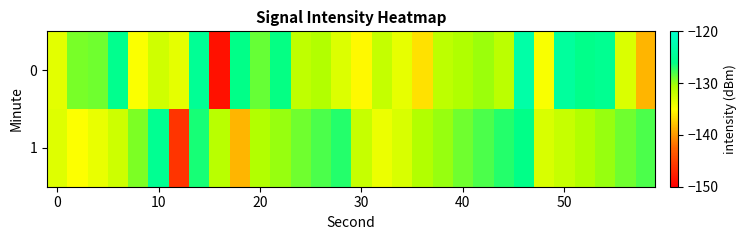

Reading left to right, list all the values displayed in this chart.

0: -133.5	-129.3	-128.9	-125.5	-134.8	-132.5	-133.7	-124.9	-148.7	-126.0	-128.7	-126.1	-131.7	-131.0	-133.1	-135.3	-131.9	-133.7	-136.5	-131.5	-130.8	-130.2	-131.5	-123.2	-134.7	-124.1	-125.8	-125.2	-133.1	-138.6
1: -133.4	-135.0	-133.9	-132.4	-129.3	-125.1	-146.1	-126.6	-131.3	-138.5	-131.0	-130.0	-129.0	-128.0	-127.0	-132.0	-134.0	-133.0	-131.0	-130.0	-129.0	-128.0	-127.0	-126.0	-133.0	-132.0	-131.0	-130.0	-129.0	-128.0